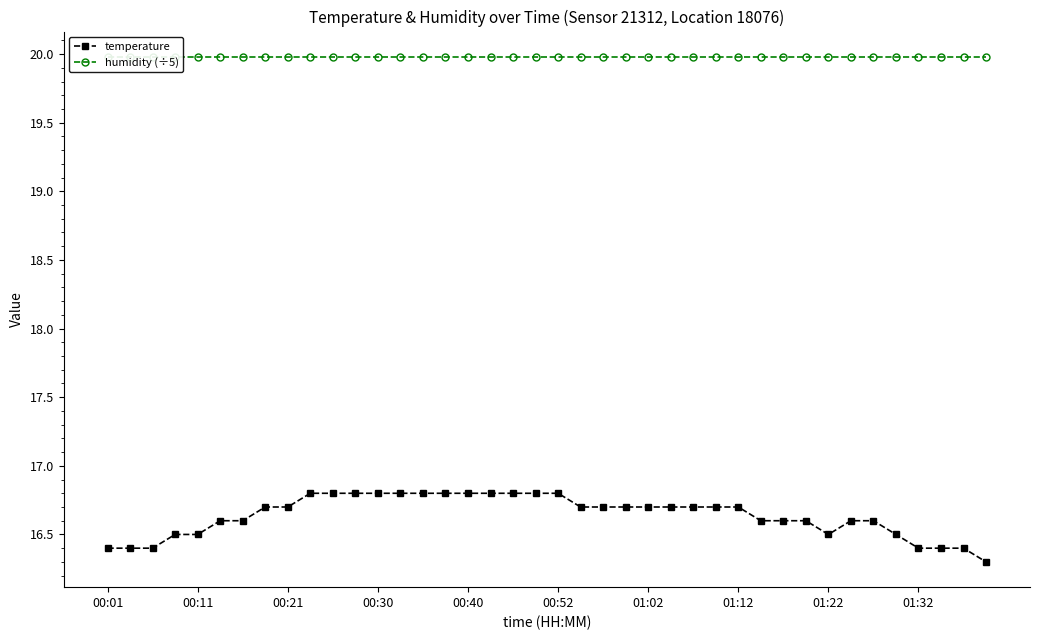

Which category has the lowest value across all series?

39